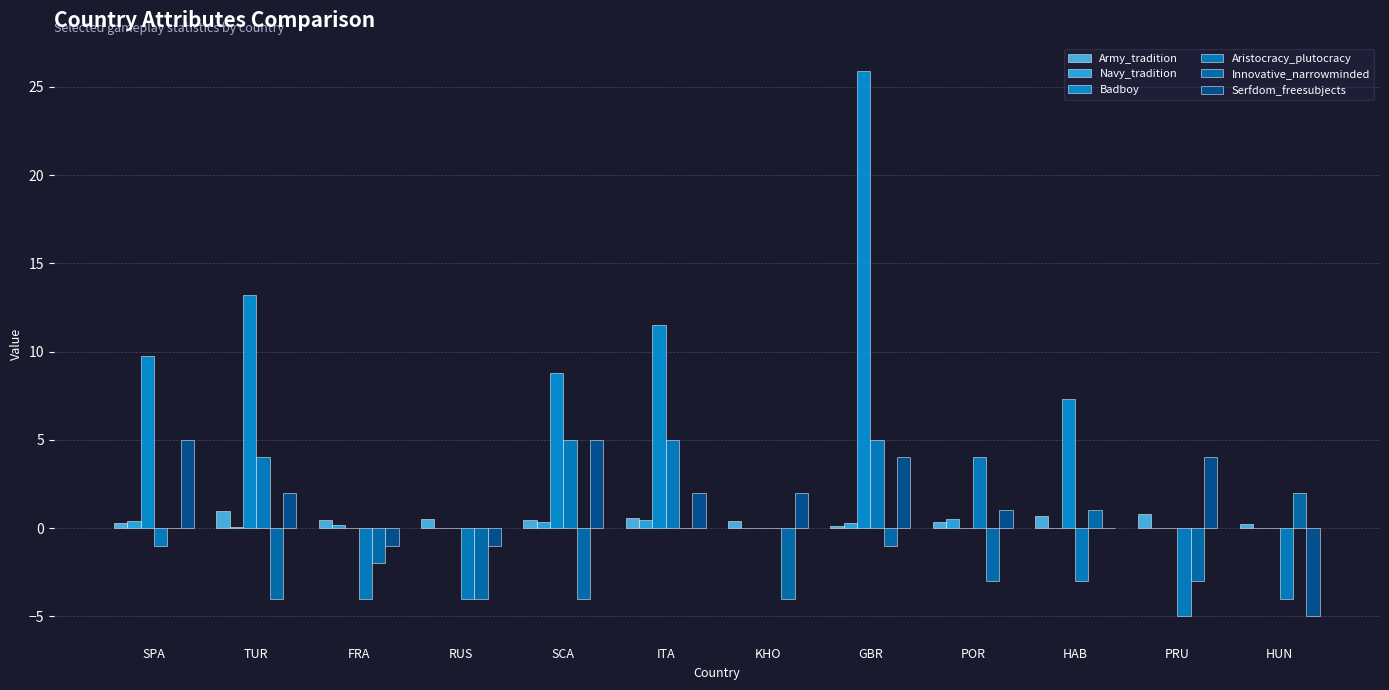

What are all the series names shown in the legend?

Army_tradition, Navy_tradition, Badboy, Aristocracy_plutocracy, Innovative_narrowminded, Serfdom_freesubjects